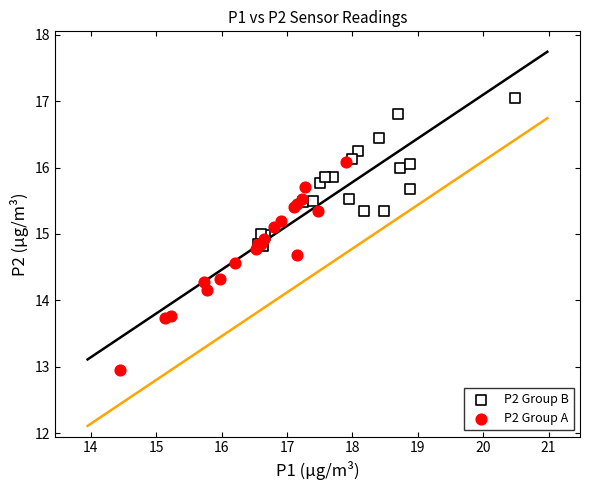

Which series contains the lowest Y value?

P2 Group A